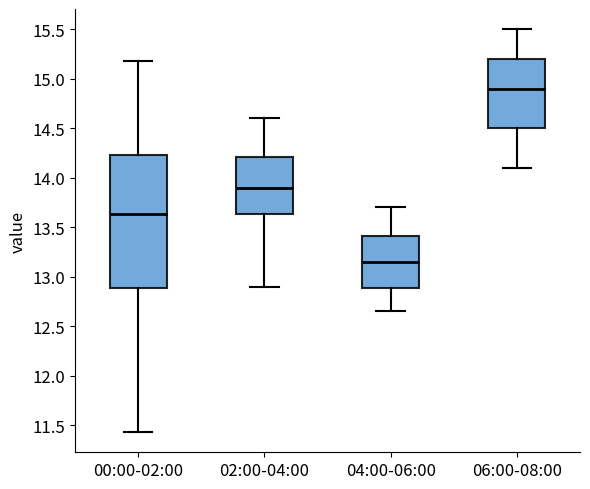

Reading left to right, read every box against the y-axis: the position of its median line, the range the box covers, and the ends of its whiskers. The values are not printed on the chart, so give them approximately, as read against the axis.

00:00-02:00: median 13.65, box 12.90 to 14.25, whiskers 11.45 to 15.20
02:00-04:00: median 13.90, box 13.65 to 14.20, whiskers 12.90 to 14.60
04:00-06:00: median 13.15, box 12.90 to 13.40, whiskers 12.65 to 13.70
06:00-08:00: median 14.90, box 14.50 to 15.20, whiskers 14.10 to 15.50